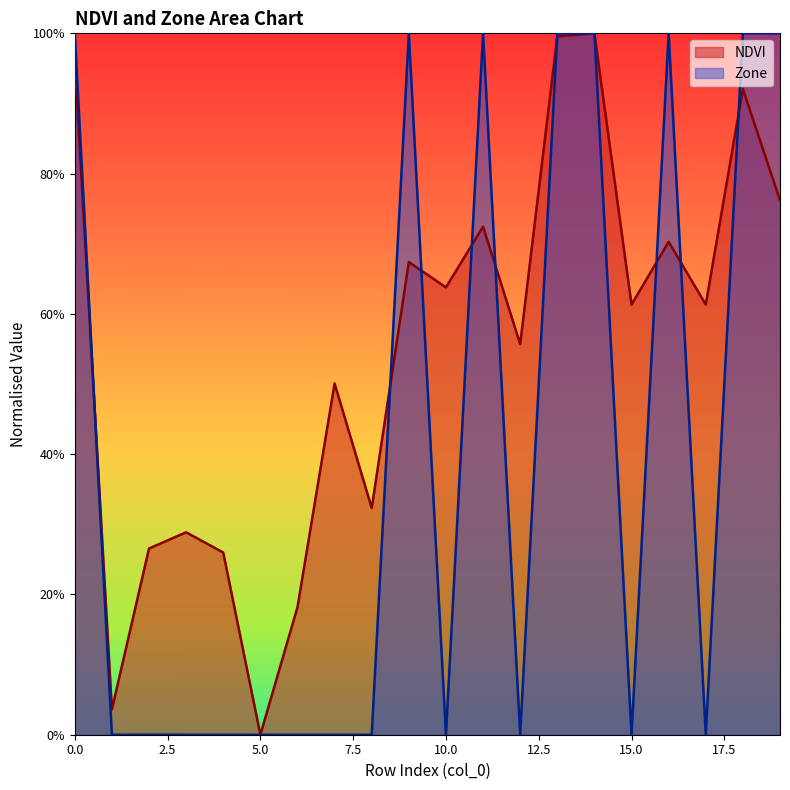

How many series are shown in this chart?

2